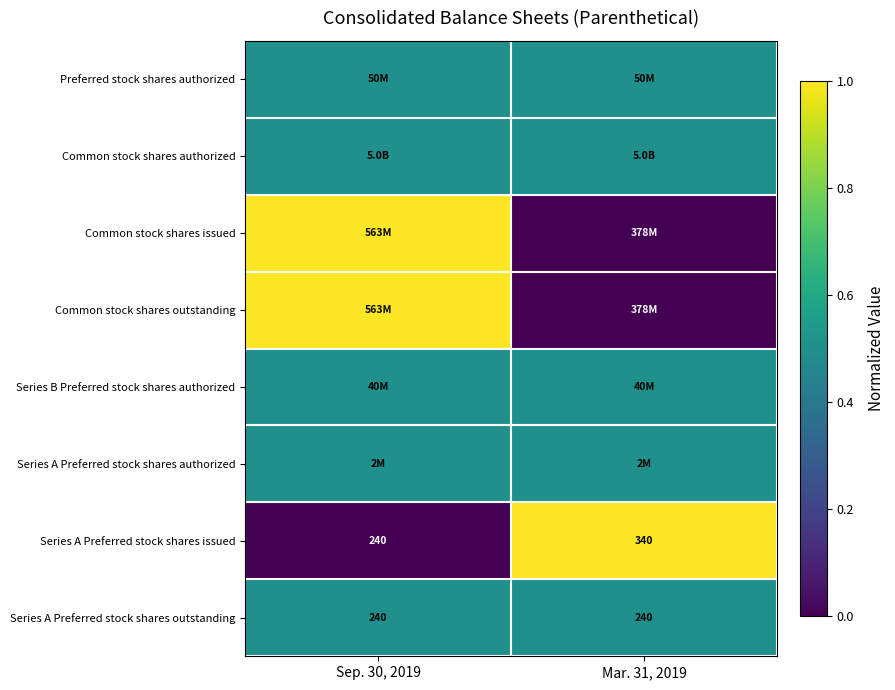

Is it true that Series A Preferred stock shares issued equals 103.9 at Sep. 30, 2019?

False